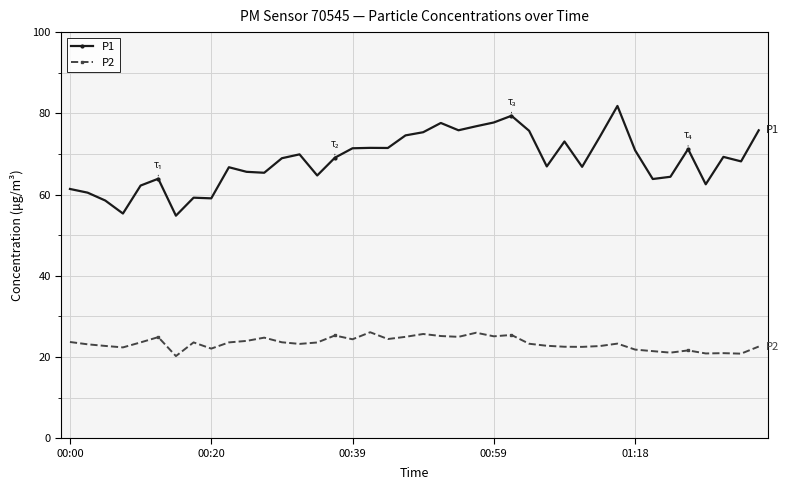

What is the maximum value for P1?

81.8